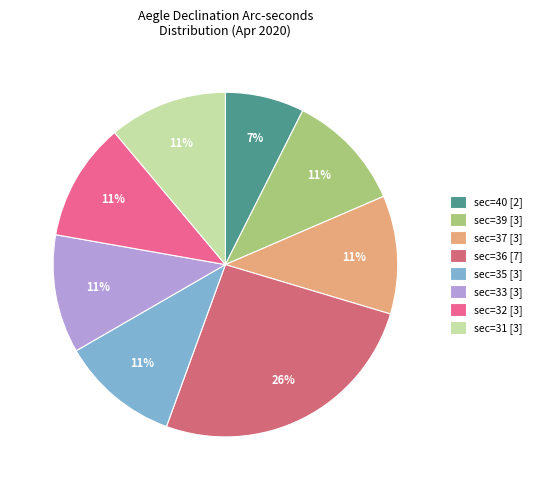

To the nearest percent, what is the difference between the largest and smallest slice percentages?

19%